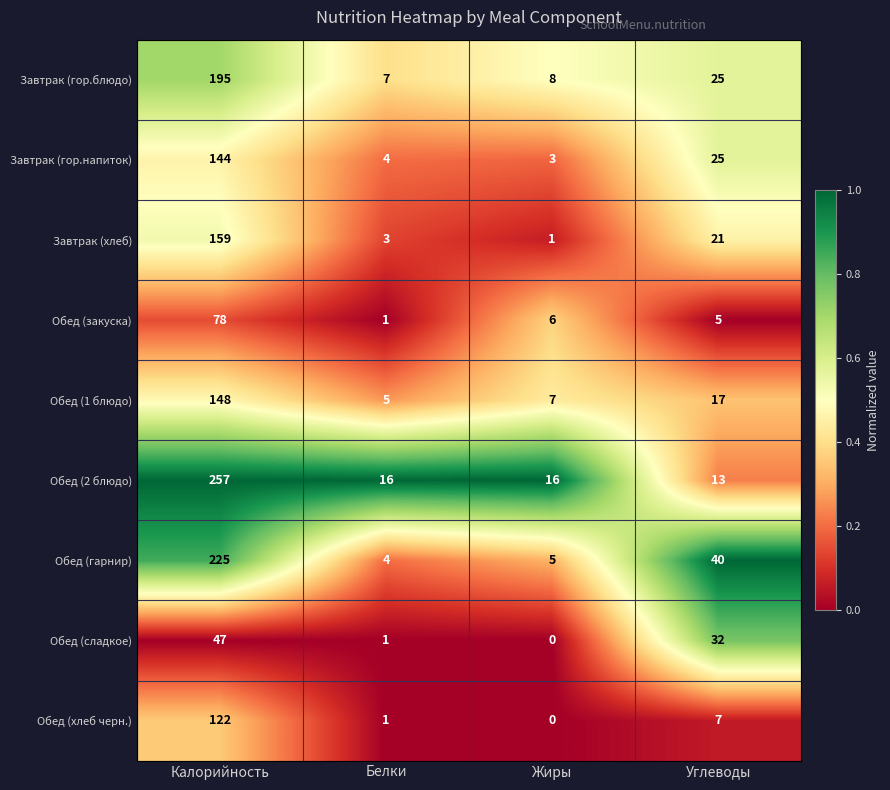

List the labels in order of Завтрак (гор.напиток) value, smallest first.

Жиры, Белки, Углеводы, Калорийность